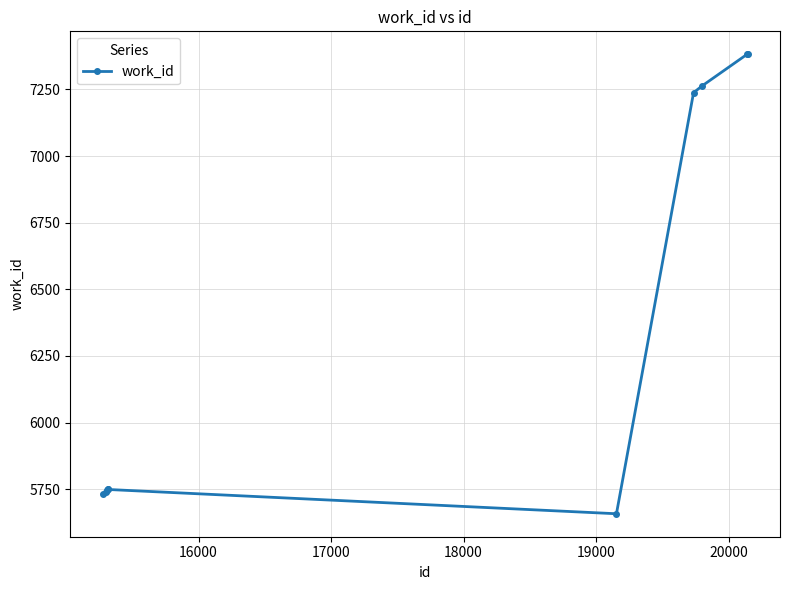

What is the average value?

6364